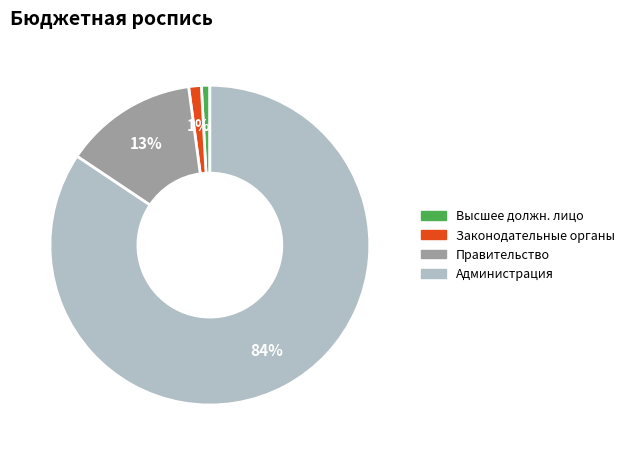

Is there a majority slice in this chart?

Yes